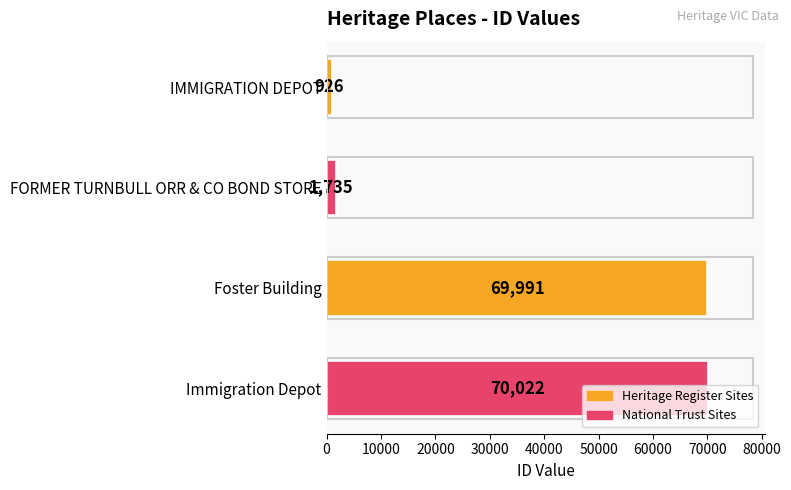

What is the difference between the maximum and minimum values?

69096